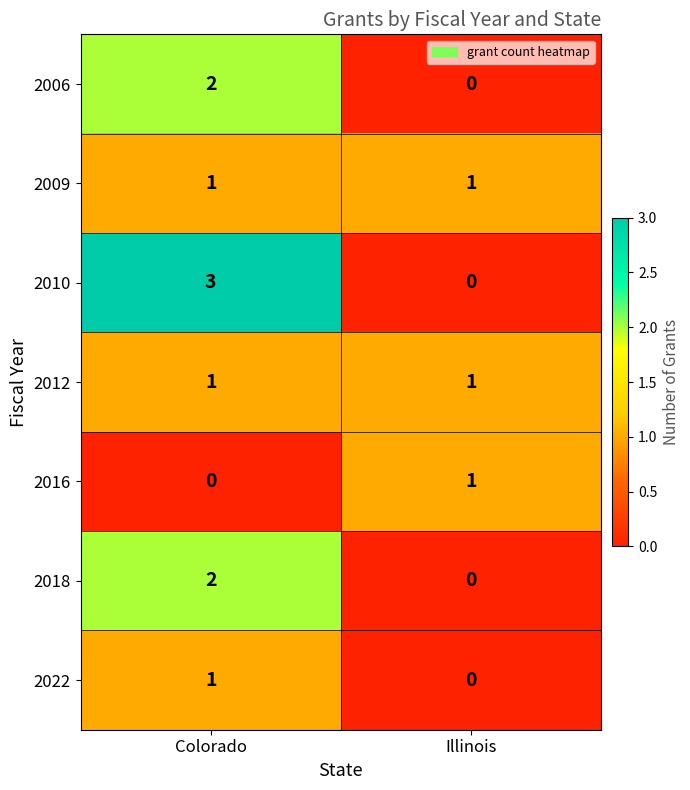

Which series has the largest total across all categories?

2010